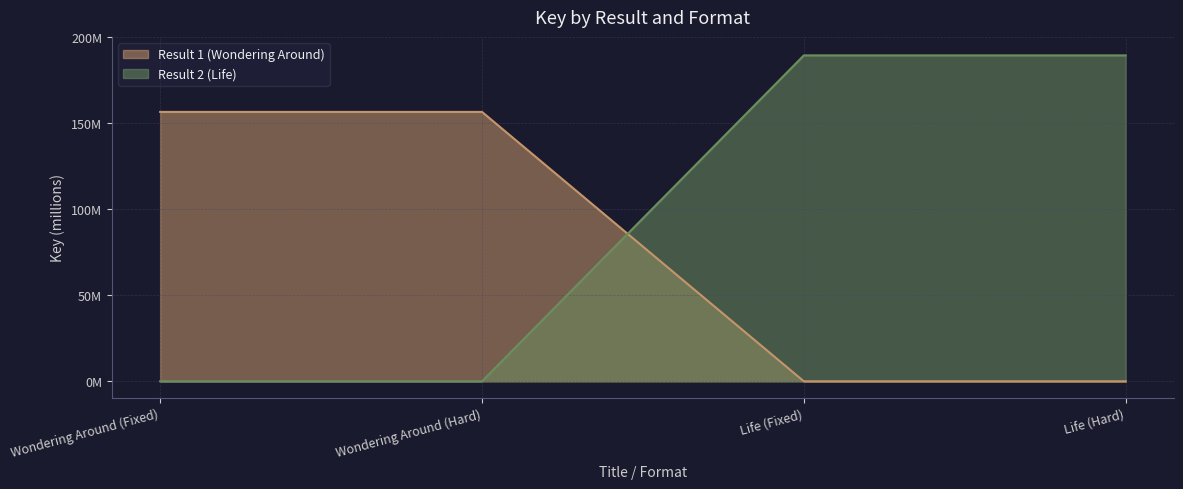

How many values are above zero?

2